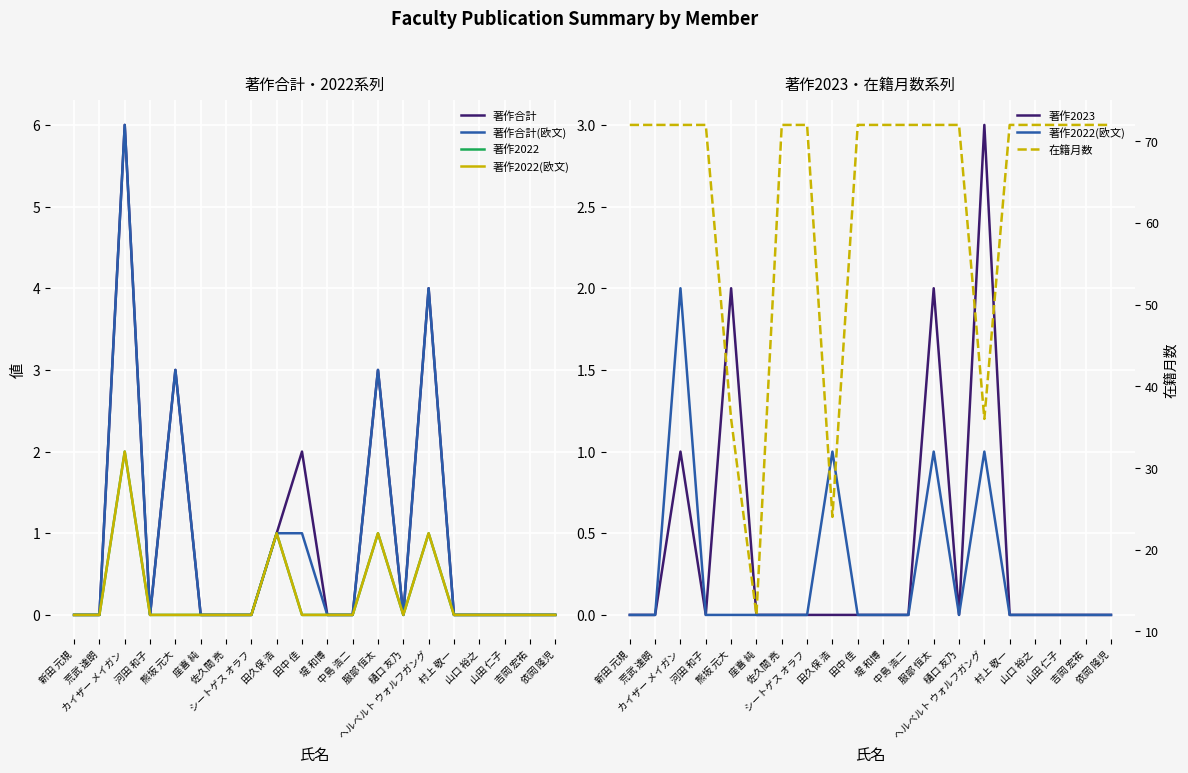

List the labels in order of 著作2023 value, smallest first.

新田 元規, 荒武 達朗, 河田 和子, 座喜 純, 佐久間 亮, シートゲス オラフ, 田久保 浩, 田中 佳, 堤 和博, 中島 浩二, 樋口 友乃, 村上 敬一, 山口 裕之, 山田 仁子, 吉岡 宏祐, 依岡 隆児, カイザー メイガン, 熊坂 元大, 服部 恒太, ヘルベルト ウォルフガング